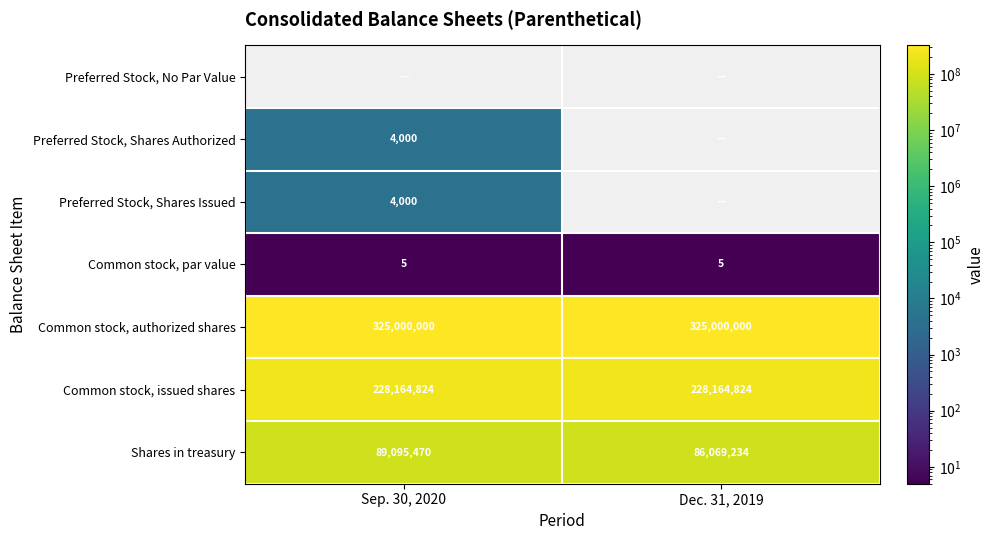

Which label corresponds to the smallest value in the chart?

Sep. 30, 2020